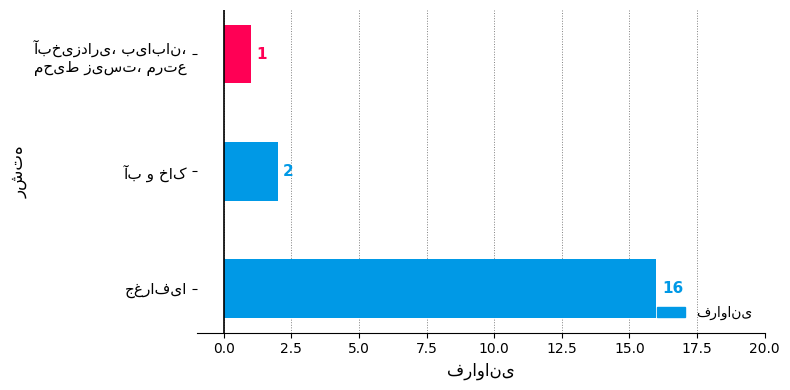

Reading top to bottom, extract all data points from this chart.

1	2	16